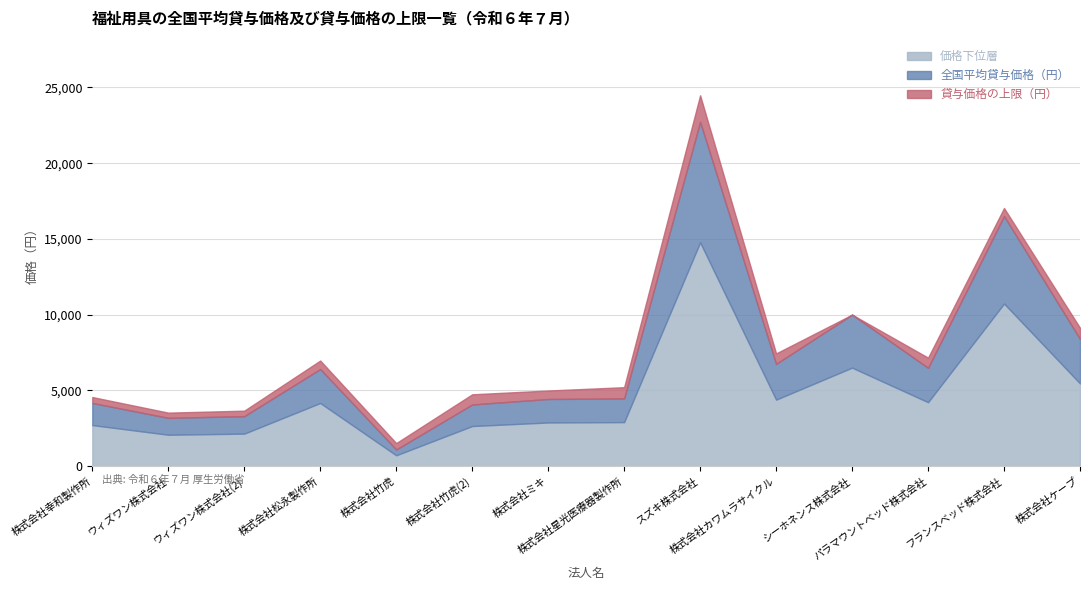

Between フランスベッド株式会社 and ウィズワン株式会社, which is larger?

フランスベッド株式会社